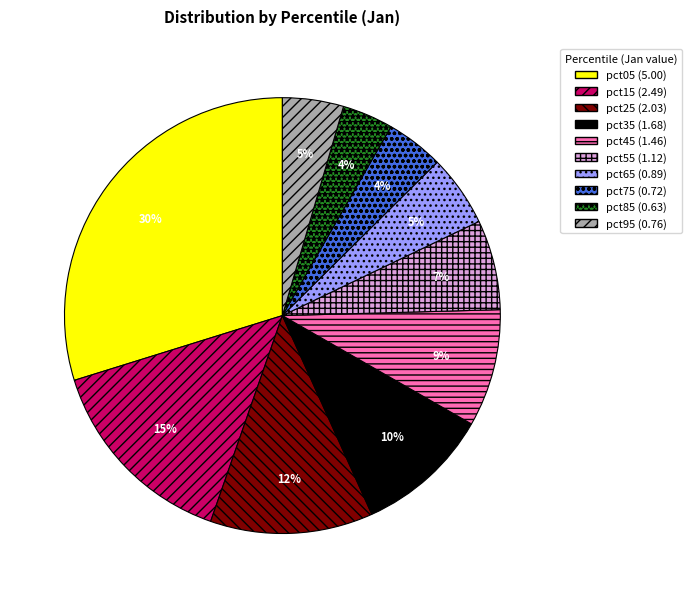

Which category has the biggest portion of the pie?

pct05